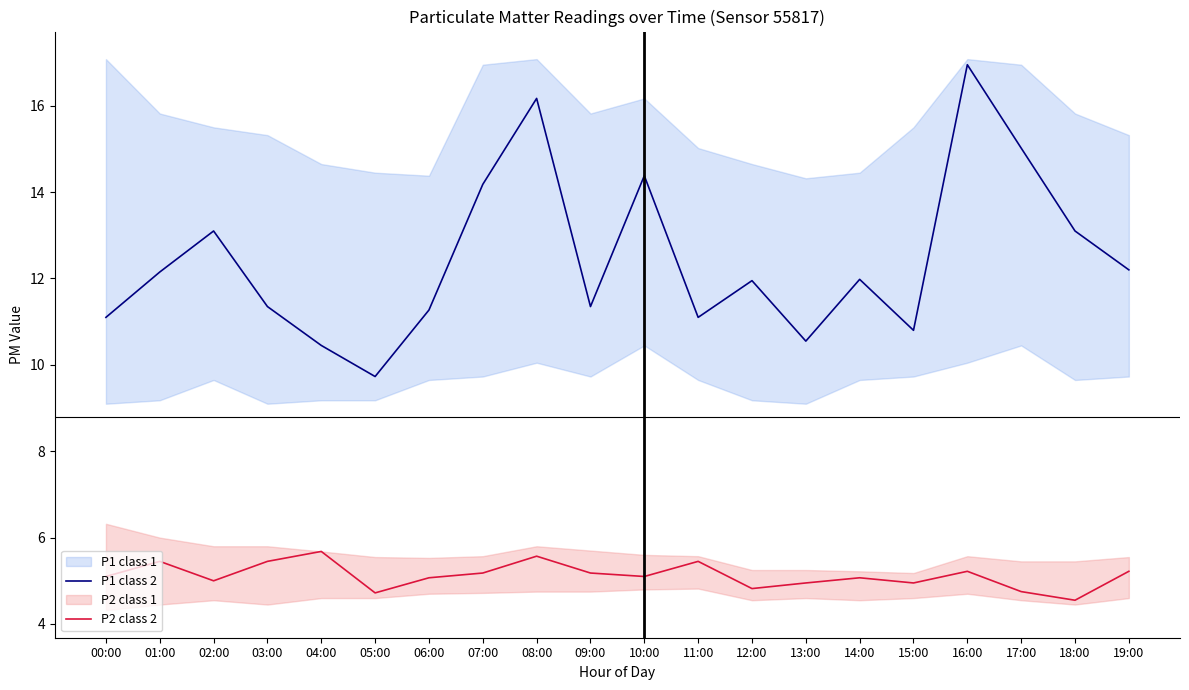

The P1 class 2 series shows 20.4 at 03:00. True or false?

False